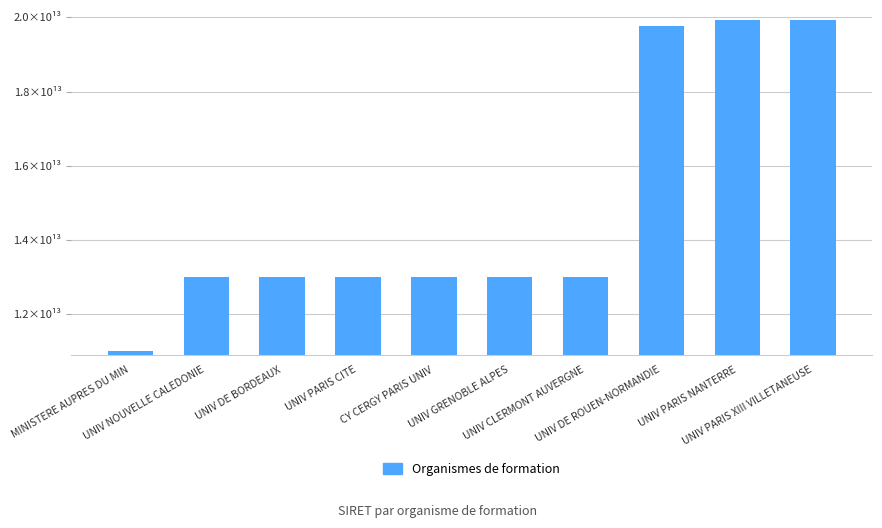

Are the bars horizontal?

No